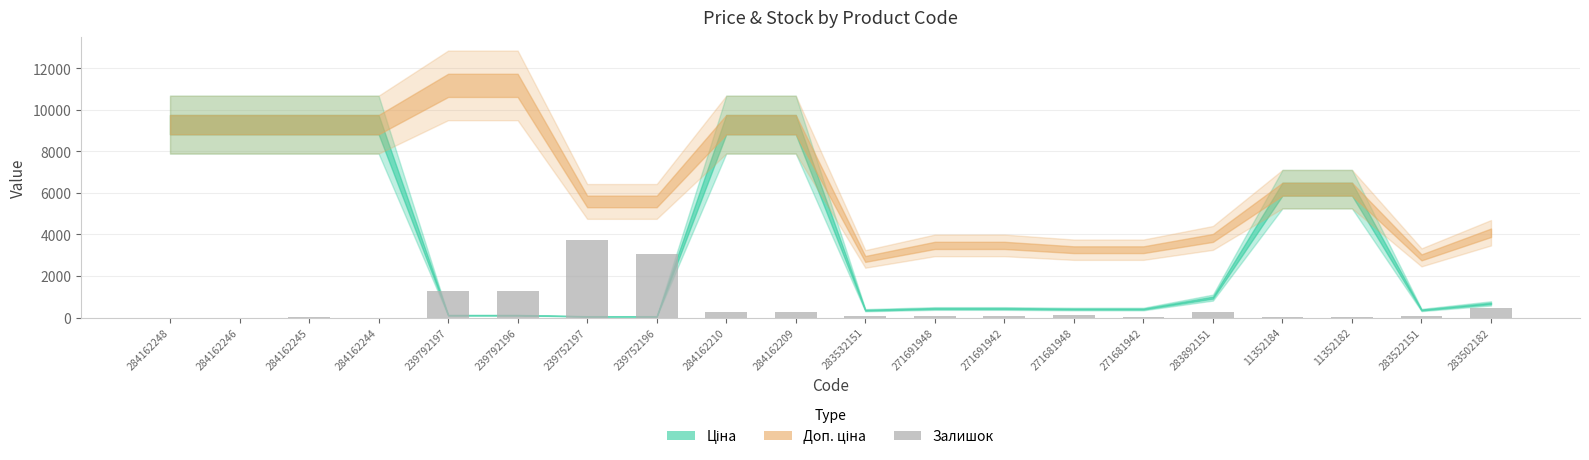

The chart shows a value of 35.1 at 284162245. True or false?

True